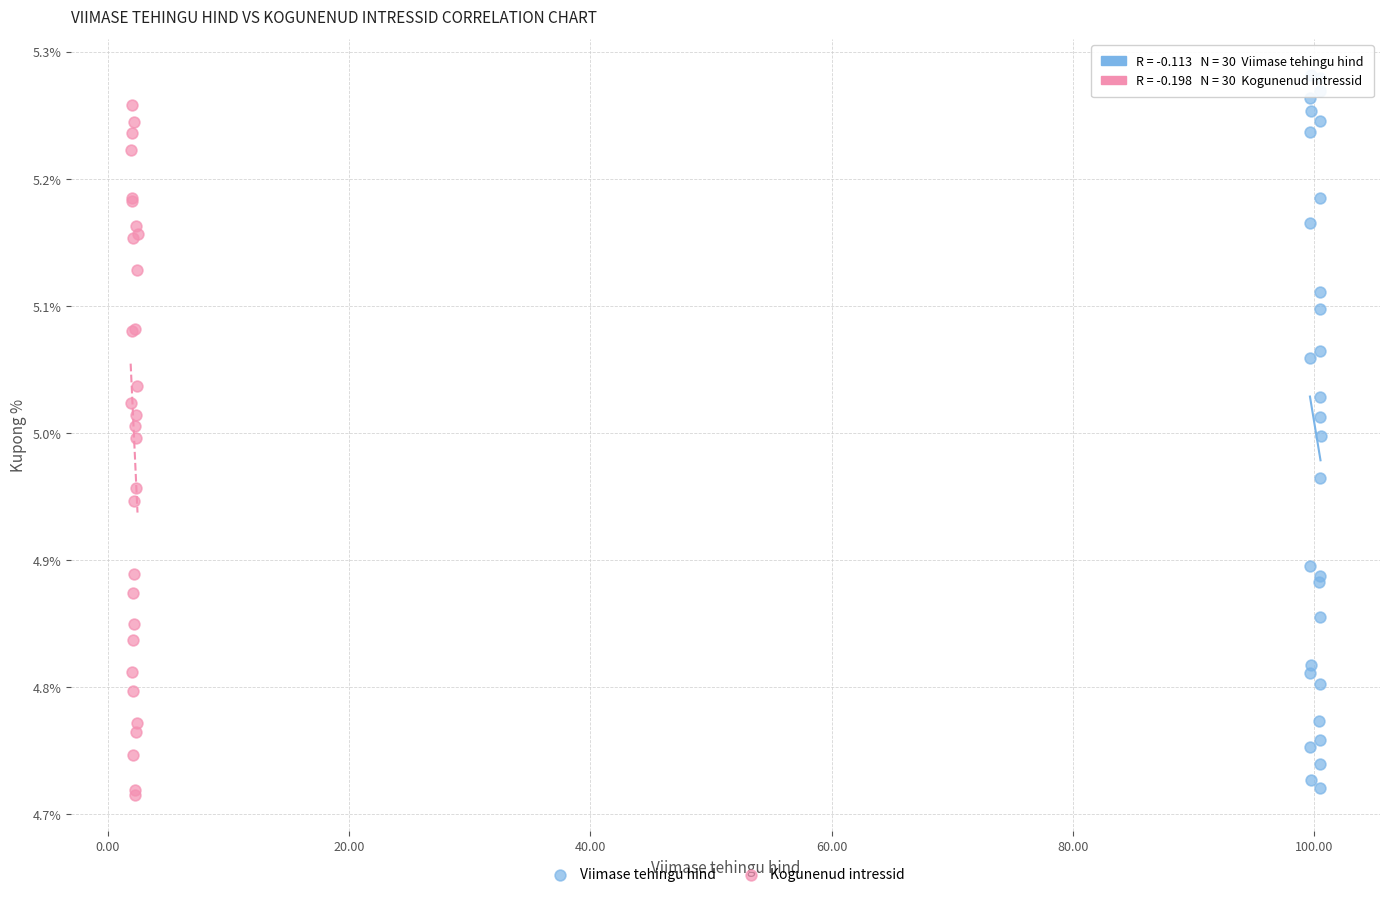

Which series has the largest Y range (max minus min)?

Viimase tehingu hind